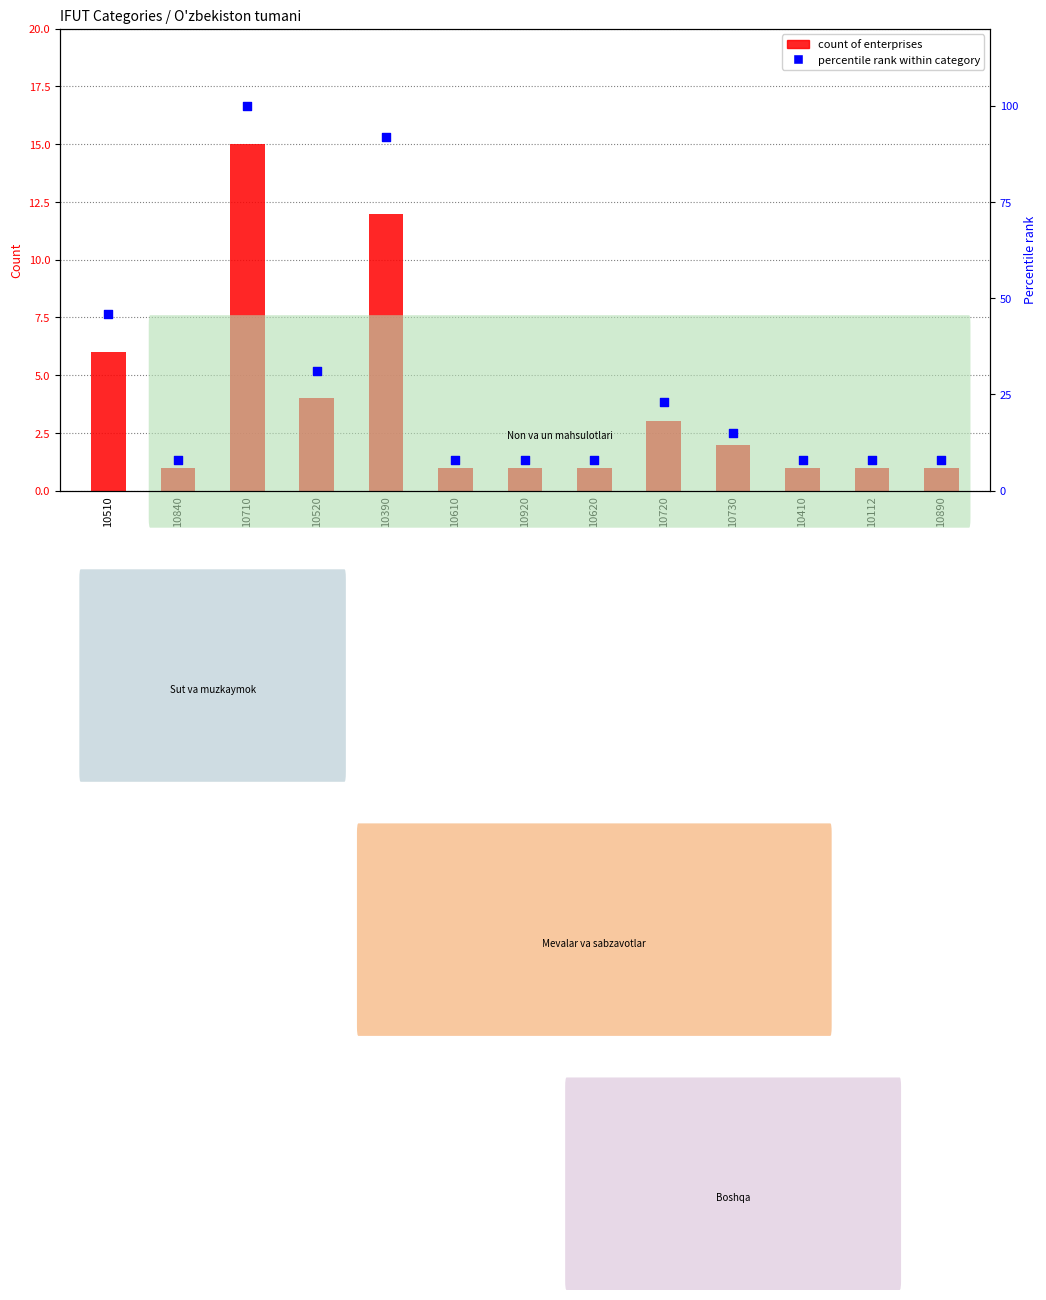

What is the total value across all series at 10730?

17